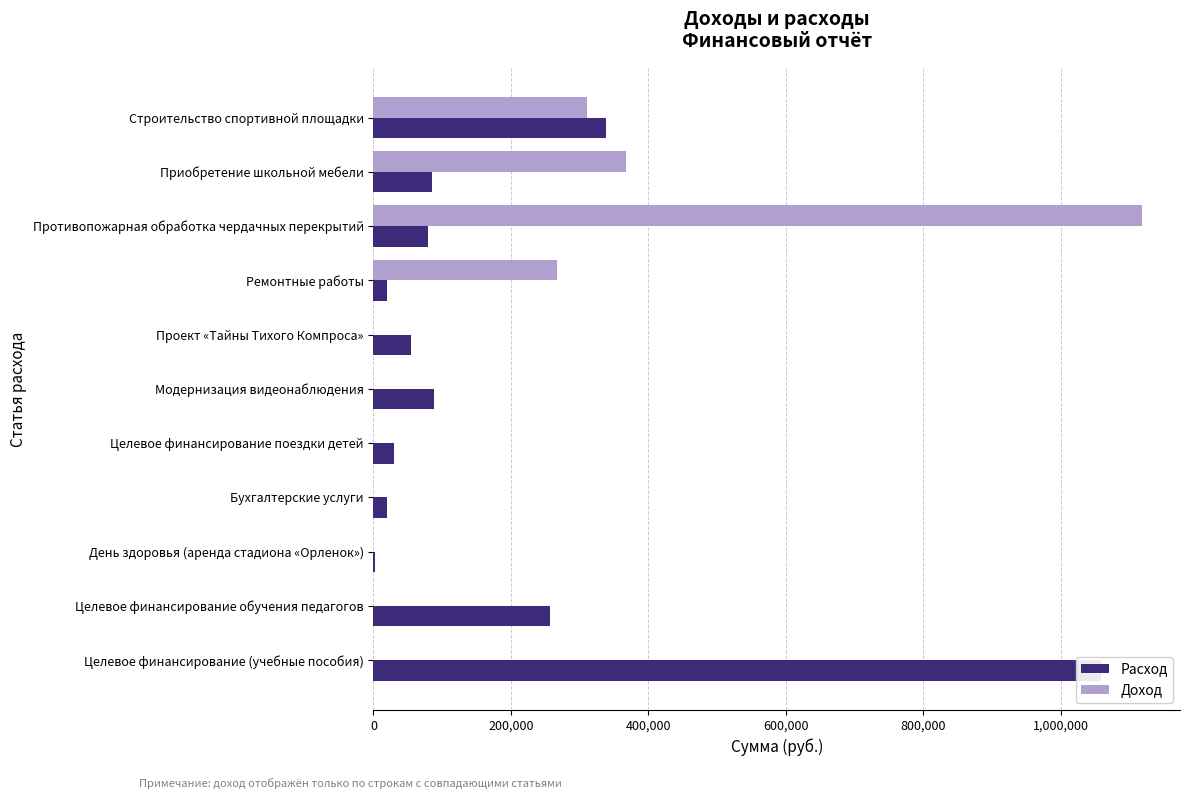

Rank the series at День здоровья (аренда стадиона «Орленок») from highest to lowest value.

Расход, Доход